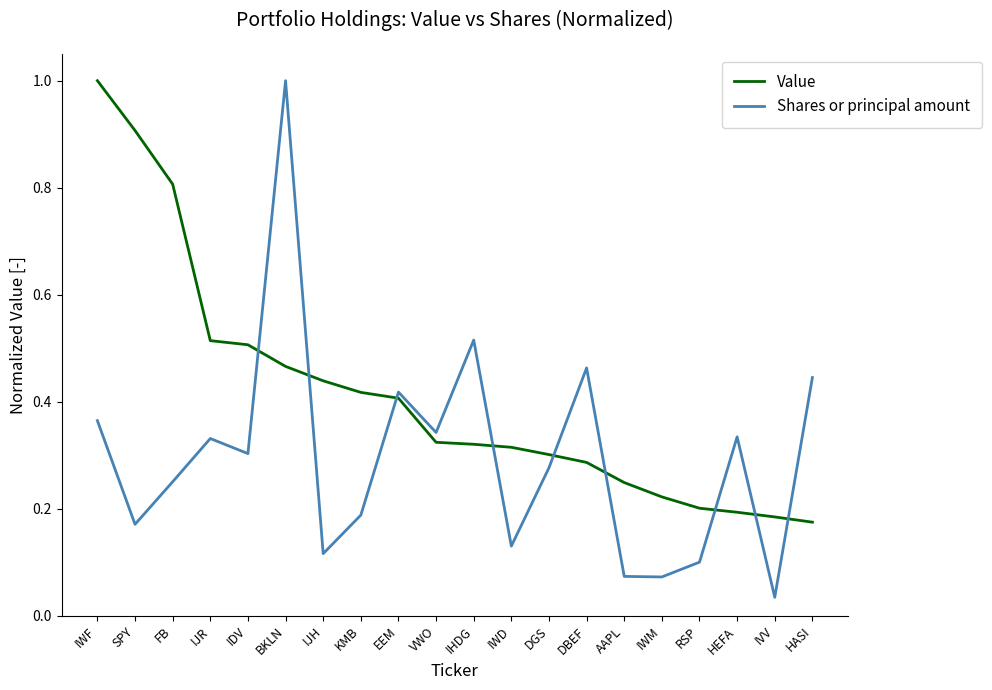

List the series in order of their overall mean, lowest first.

Shares or principal amount, Value